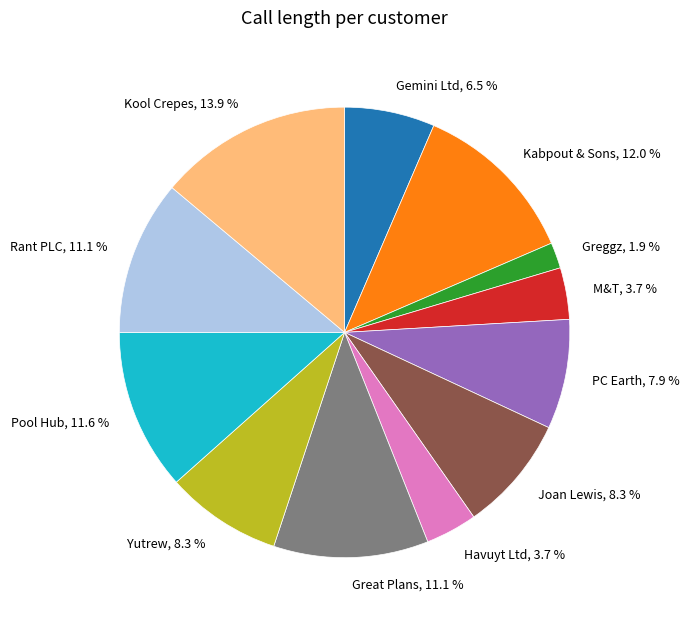

Does any single category account for the majority?

No